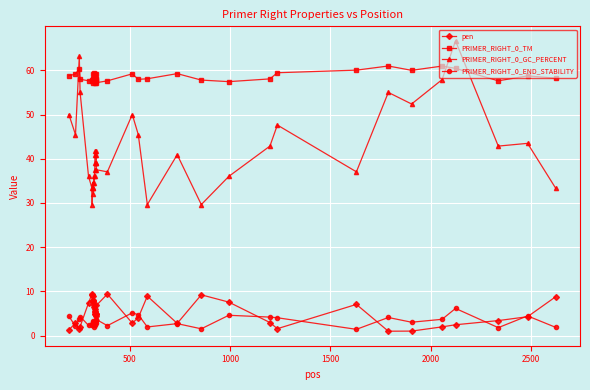

True or false: PRIMER_RIGHT_0_GC_PERCENT and PRIMER_RIGHT_0_END_STABILITY cross at least once.

False